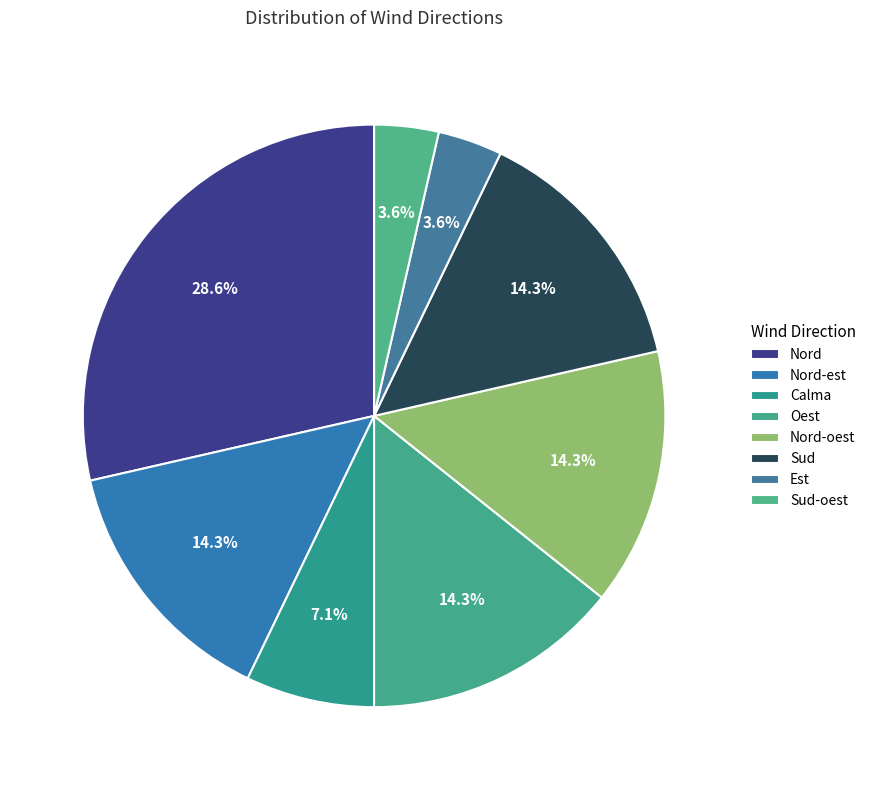

Which has a higher value, Nord or Calma?

Nord